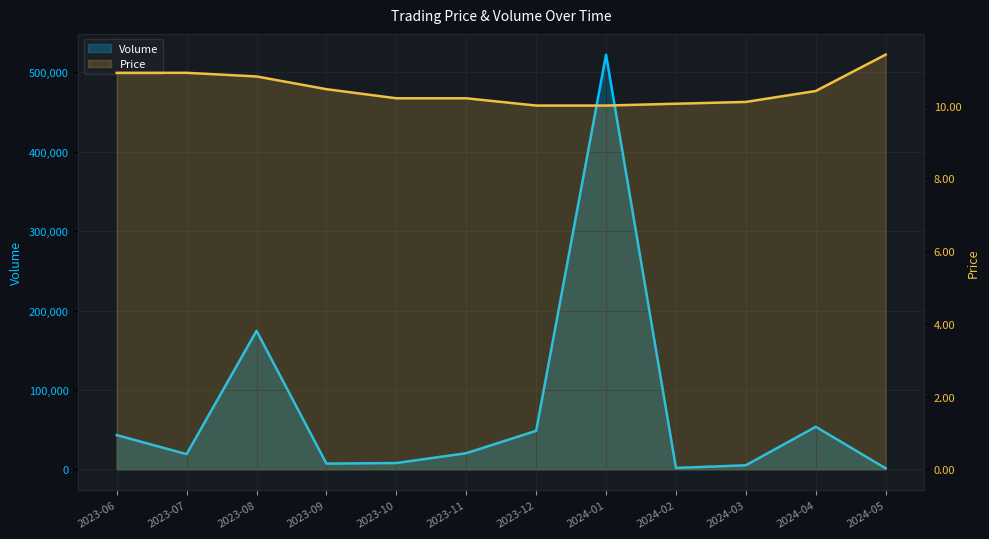

How many distinct data groups are displayed?

2